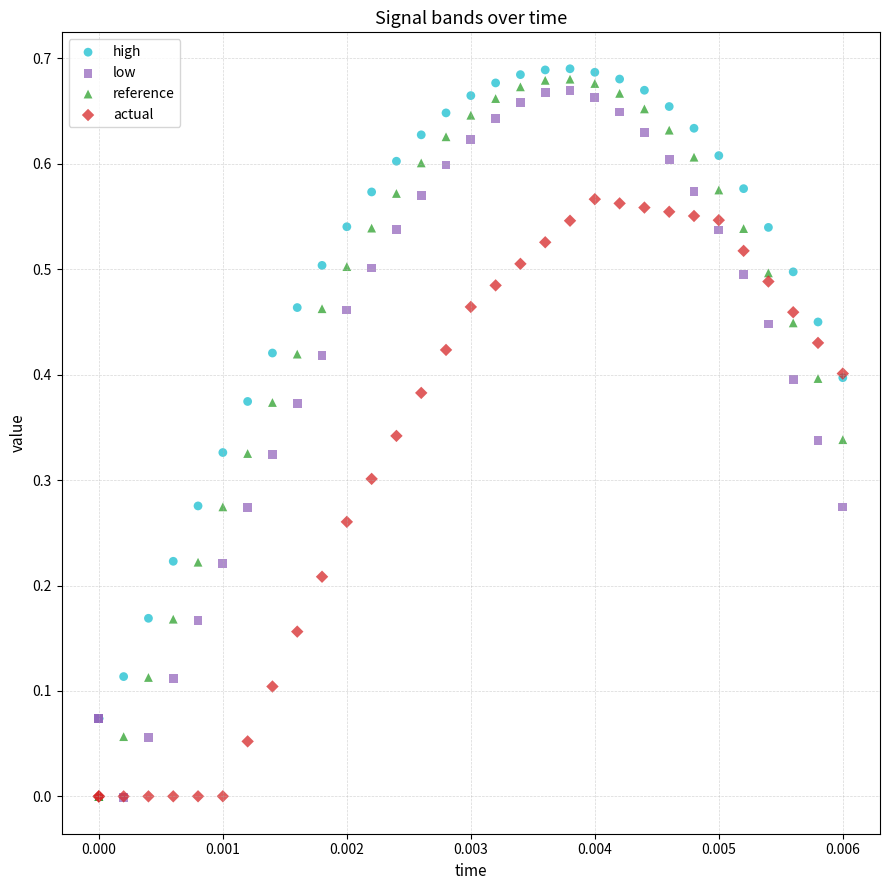

Which series has the largest Y range (max minus min)?

reference